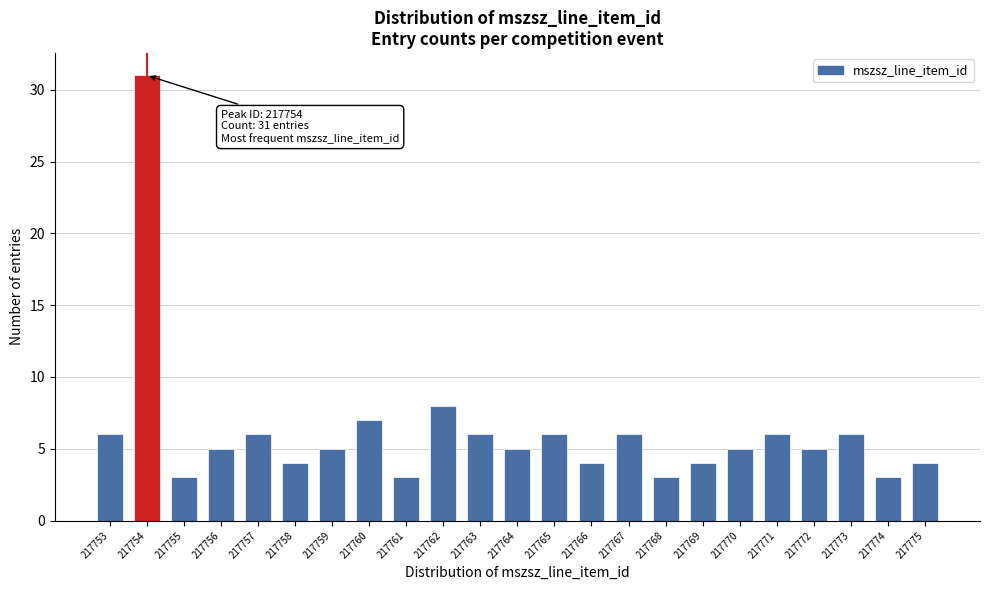

Reading right to left, transcribe all the data shown in this chart.

4	3	6	5	6	5	4	3	6	4	6	5	6	8	3	7	5	4	6	5	3	31	6